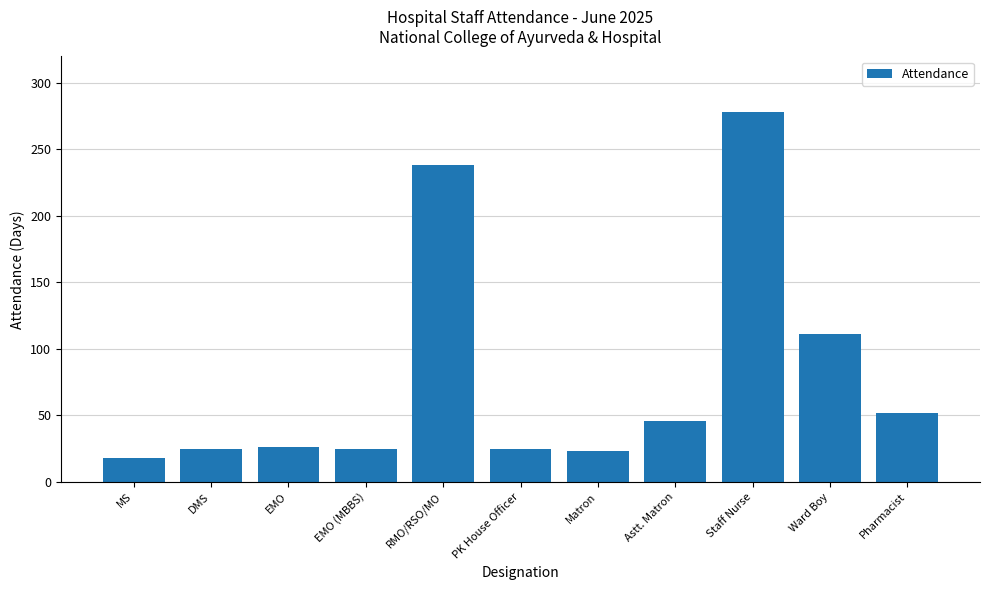

What is the value of the 7th bar from the left?

23